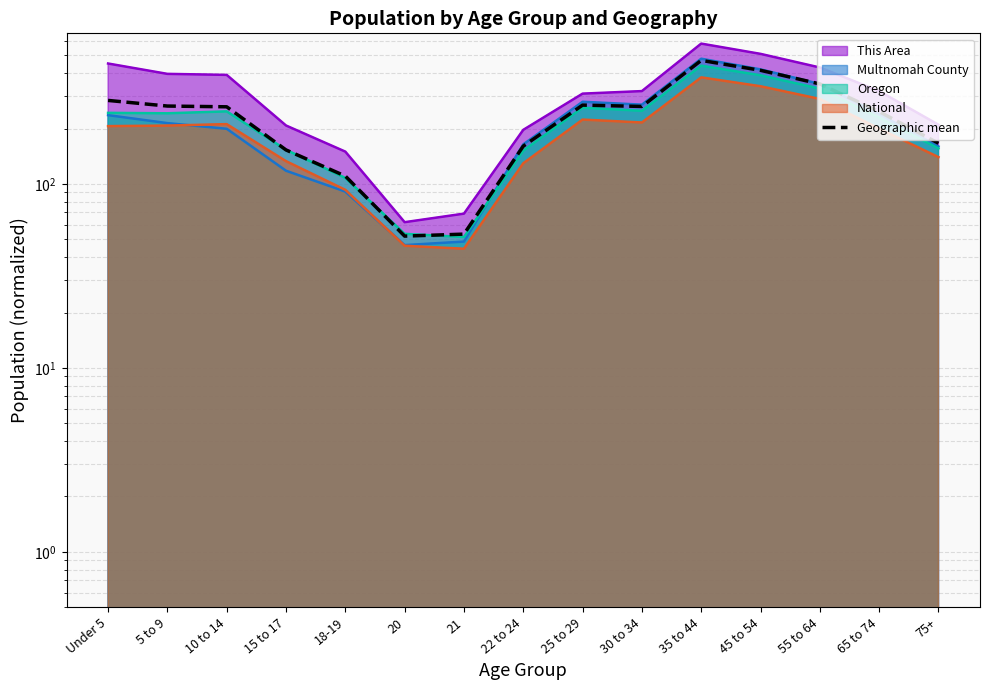

What is the maximum value shown in the chart?

470.0